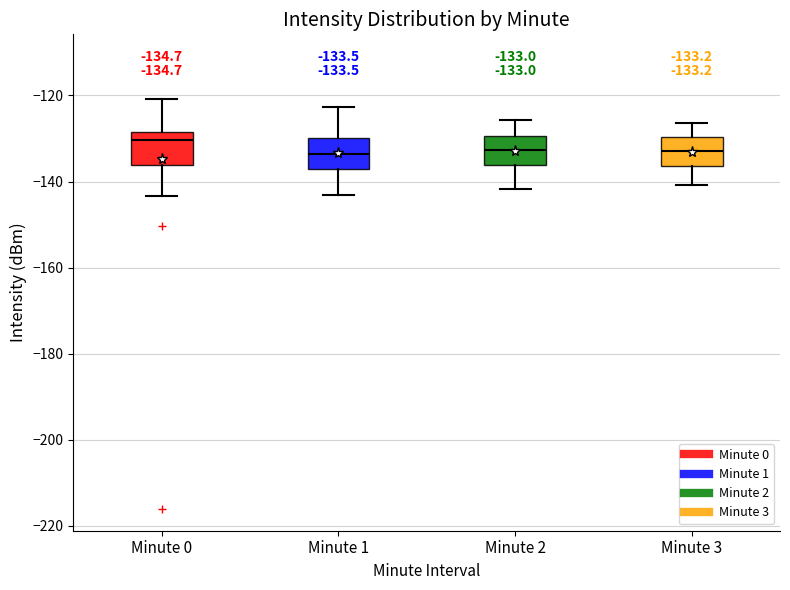

Which box has the highest median line?

Minute 0